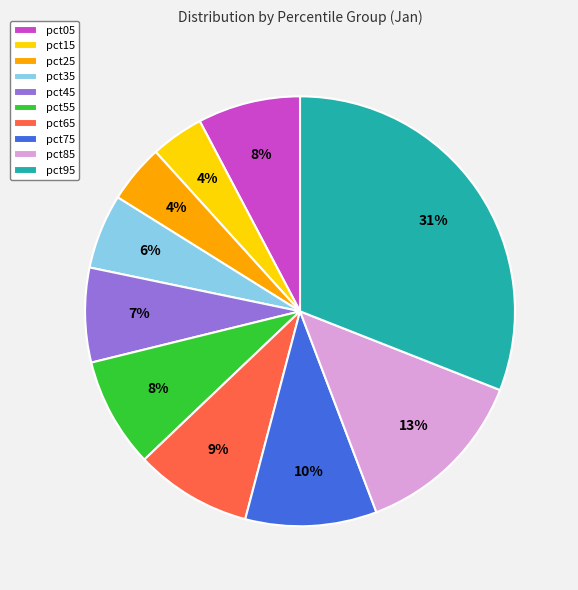

What percentage is the pct05 slice, to the nearest percent?

8%